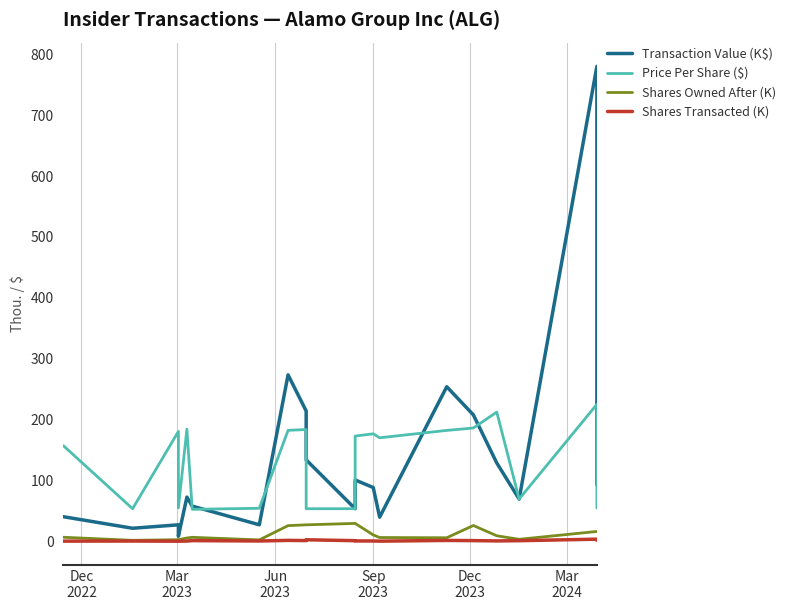

What is the difference between the maximum and minimum values in the Transaction Value (K$) series?

771.9